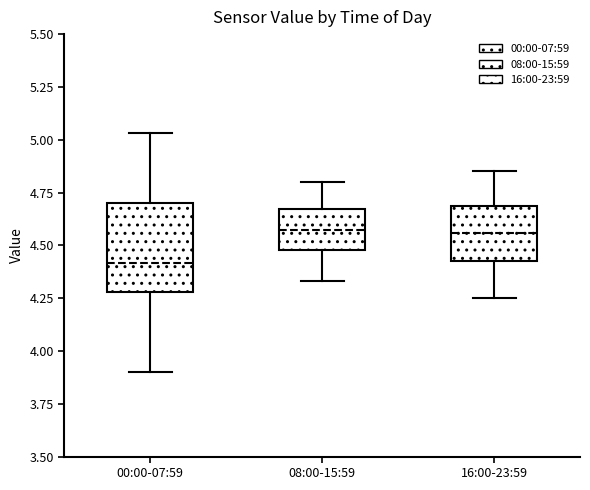

Reading left to right, read every box against the y-axis: the position of its median line, the range the box covers, and the ends of its whiskers. The values are not printed on the chart, so give them approximately, as read against the axis.

00:00-07:59: median 4.40, box 4.30 to 4.70, whiskers 3.90 to 5.05
08:00-15:59: median 4.60, box 4.50 to 4.65, whiskers 4.35 to 4.80
16:00-23:59: median 4.55, box 4.45 to 4.70, whiskers 4.25 to 4.85